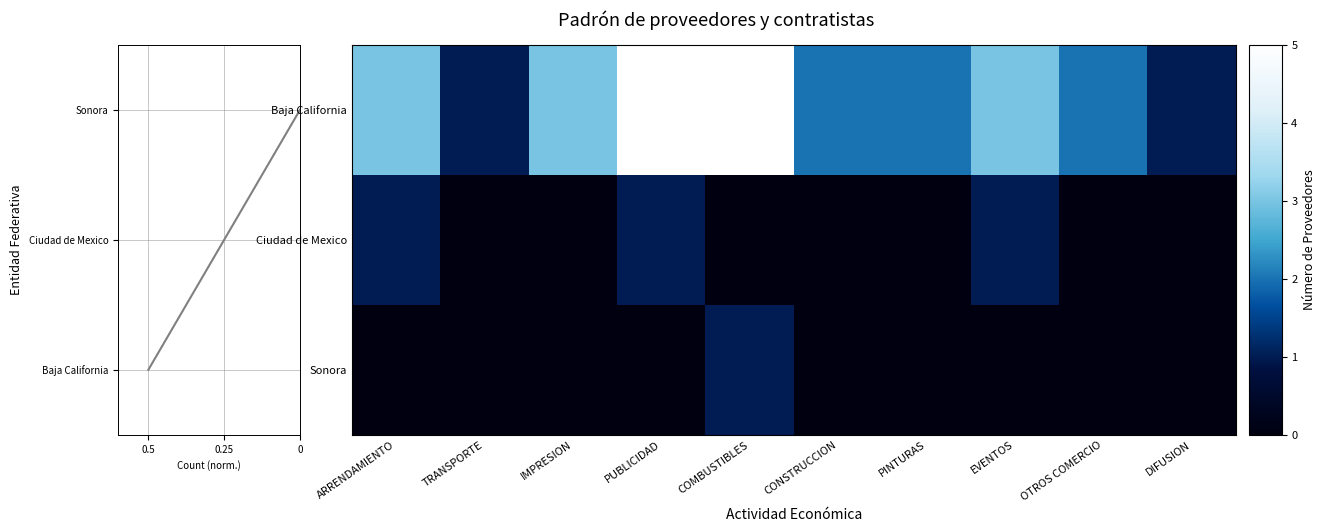

How many positive values does the Ciudad de Mexico series have?

3